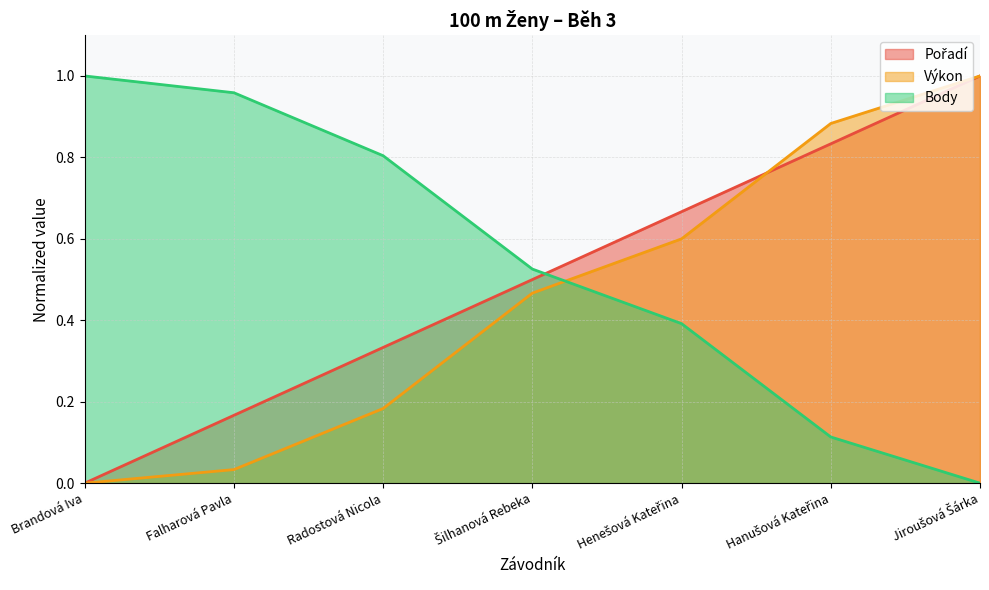

What is the highest value of the Pořadí series?

1.0